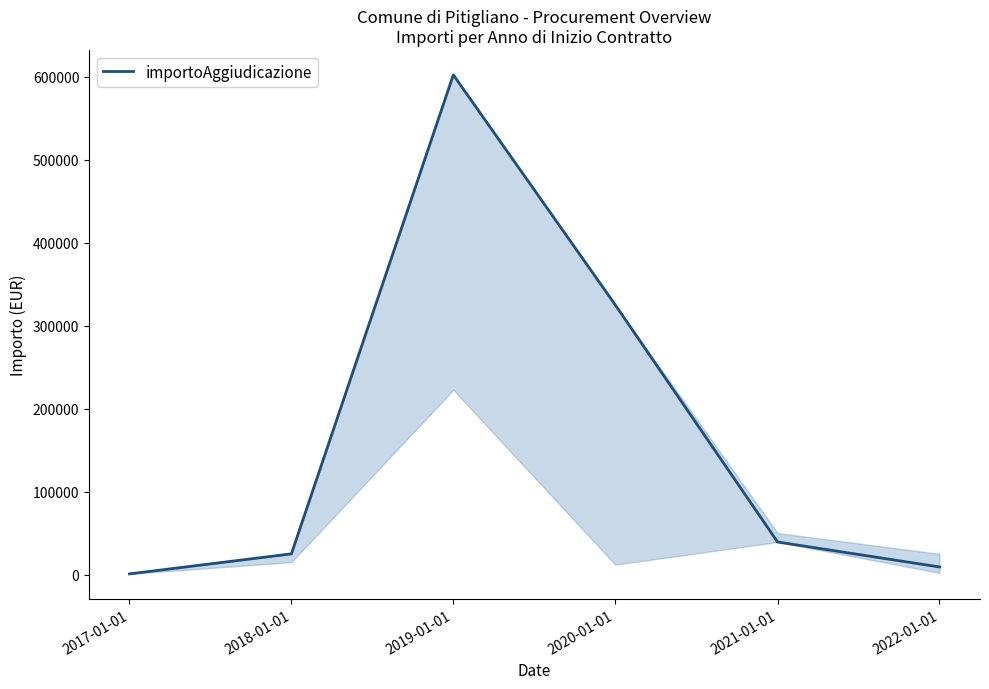

What position from the right is 2021-01-01?

2